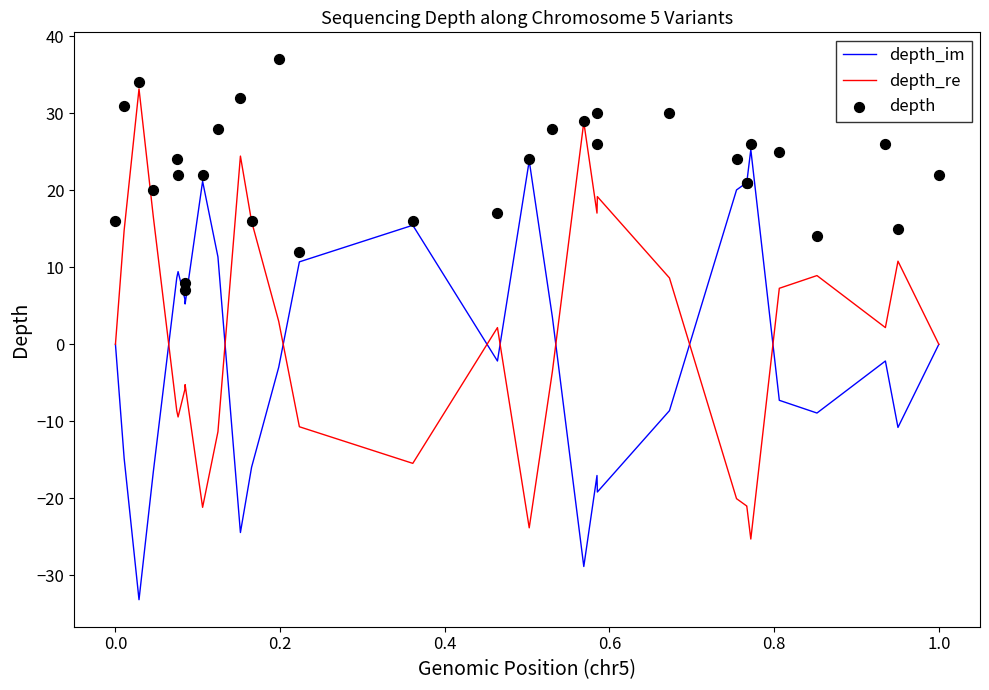

Which series has the widest spread of Y values?

depth_re